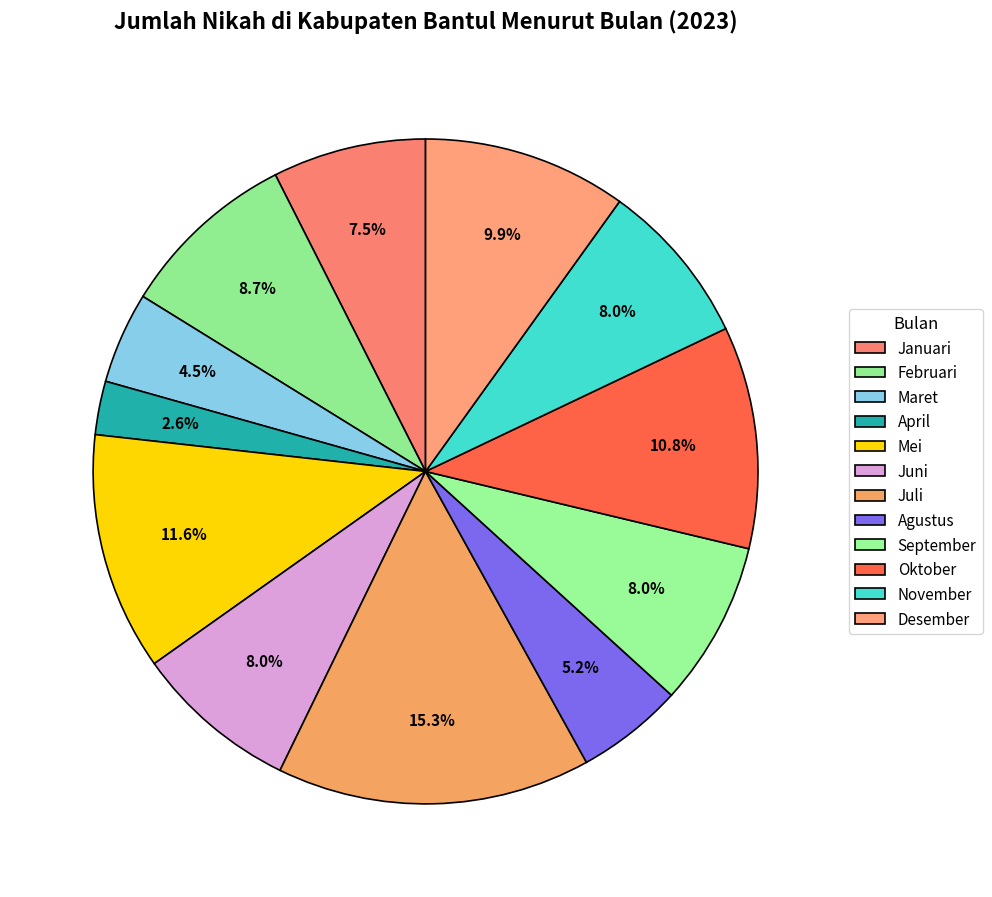

Combined, what portion of the pie is Februari and Desember?

18.6%